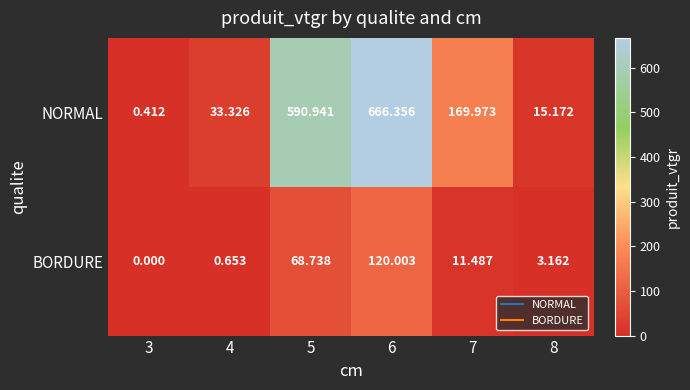

List the series in order of their peak value, lowest first.

BORDURE, NORMAL